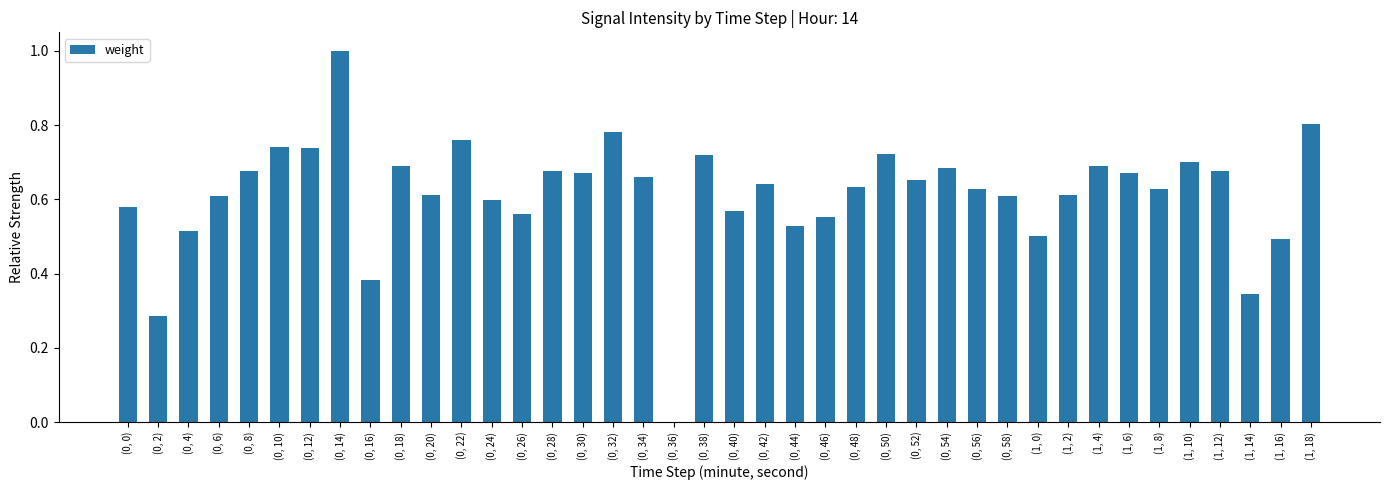

At which label is the value closest to 0?

(0, 36)